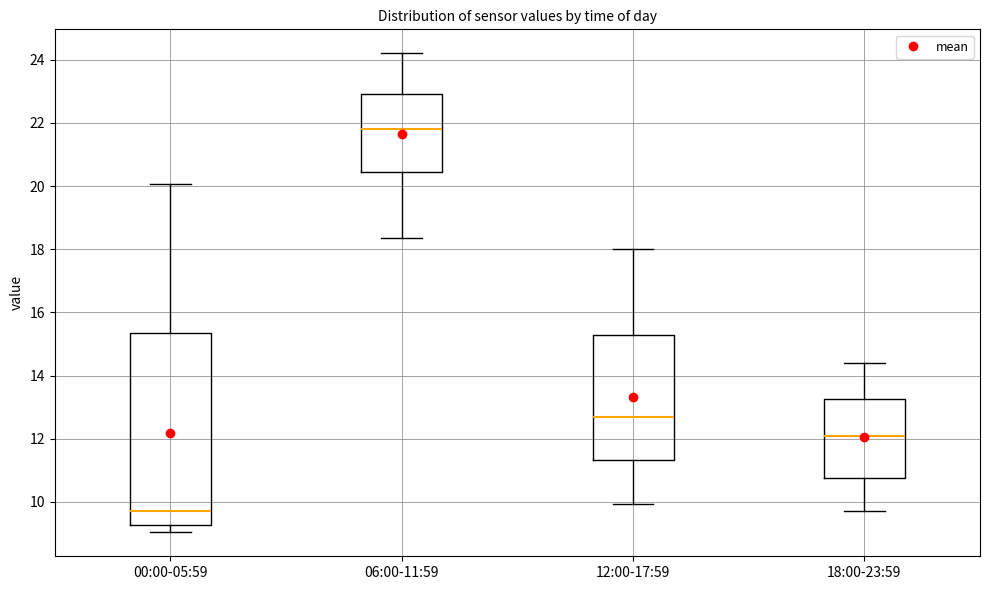

Which box is the tallest, from its lower edge to its upper edge?

00:00-05:59